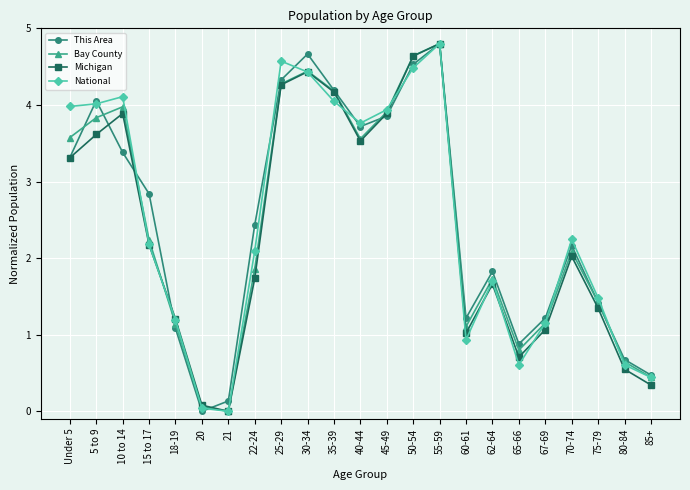

What are all the series names shown in the legend?

This Area, Bay County, Michigan, National